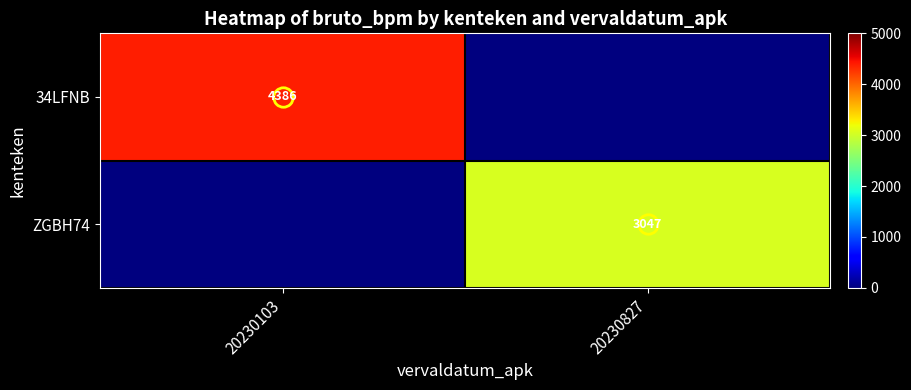

At how many categories does at least one series exceed 4242?

1